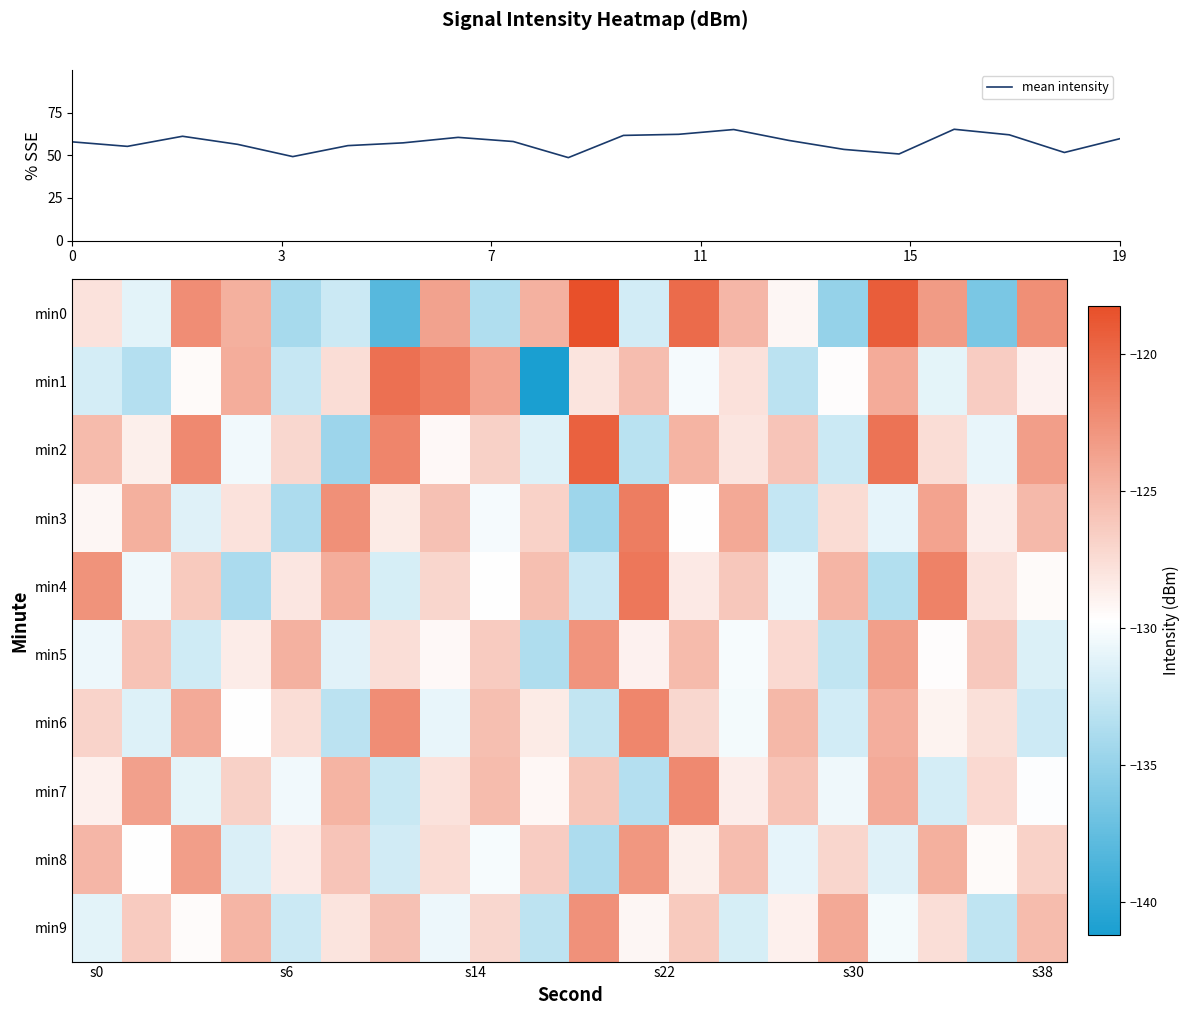

What is the greatest value displayed?

65.2